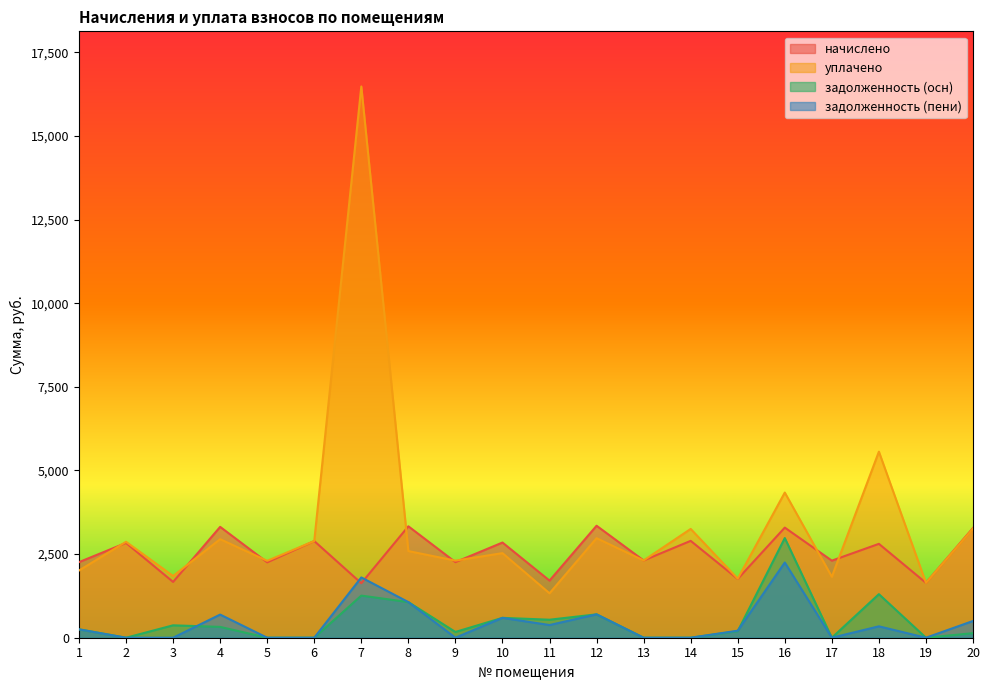

At 16, list the series in order from smallest to largest.

задолженность (пени), задолженность (осн), начислено, уплачено